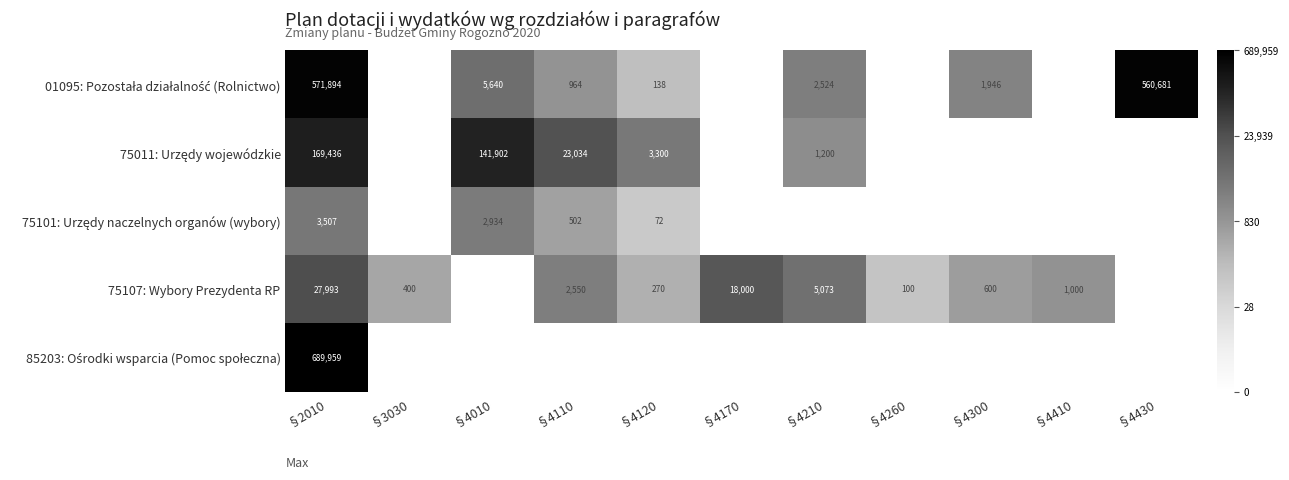

At how many categories does at least one series exceed 4?

11